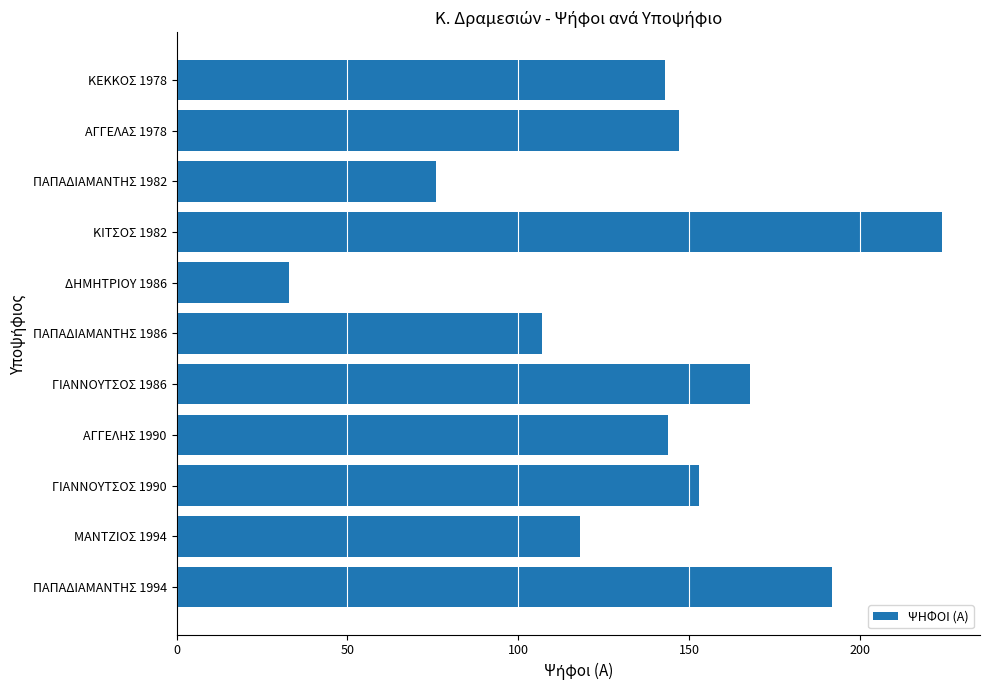

Which label corresponds to the largest value in the chart?

ΚΙΤΣΟΣ 1982